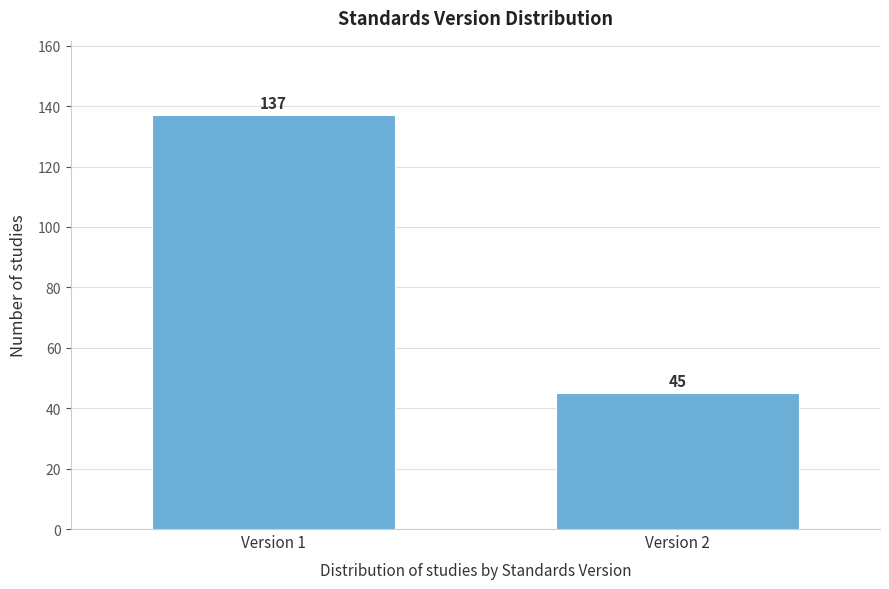

Reading right to left, what are all the values shown in this chart?

Version 2=45	Version 1=137